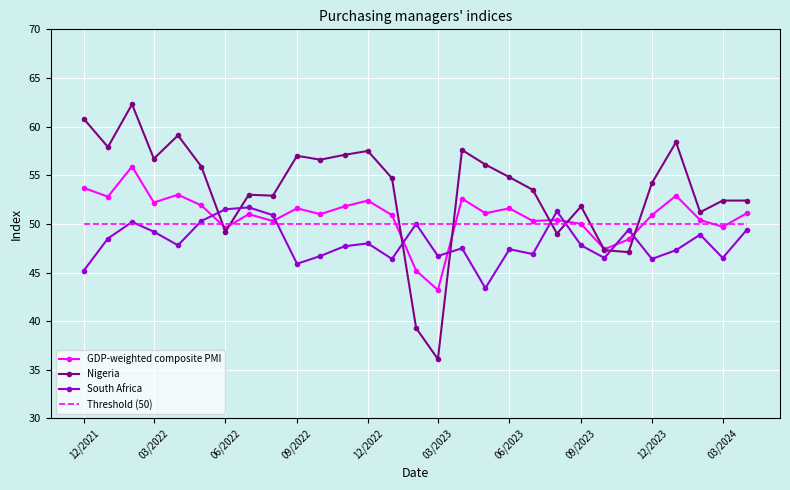

Which series has the largest range (max minus min)?

Nigeria